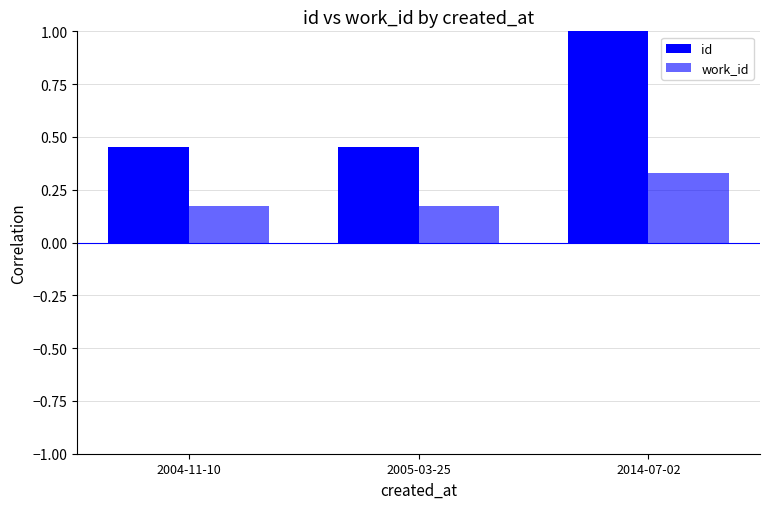

Does the chart contain any negative values?

No